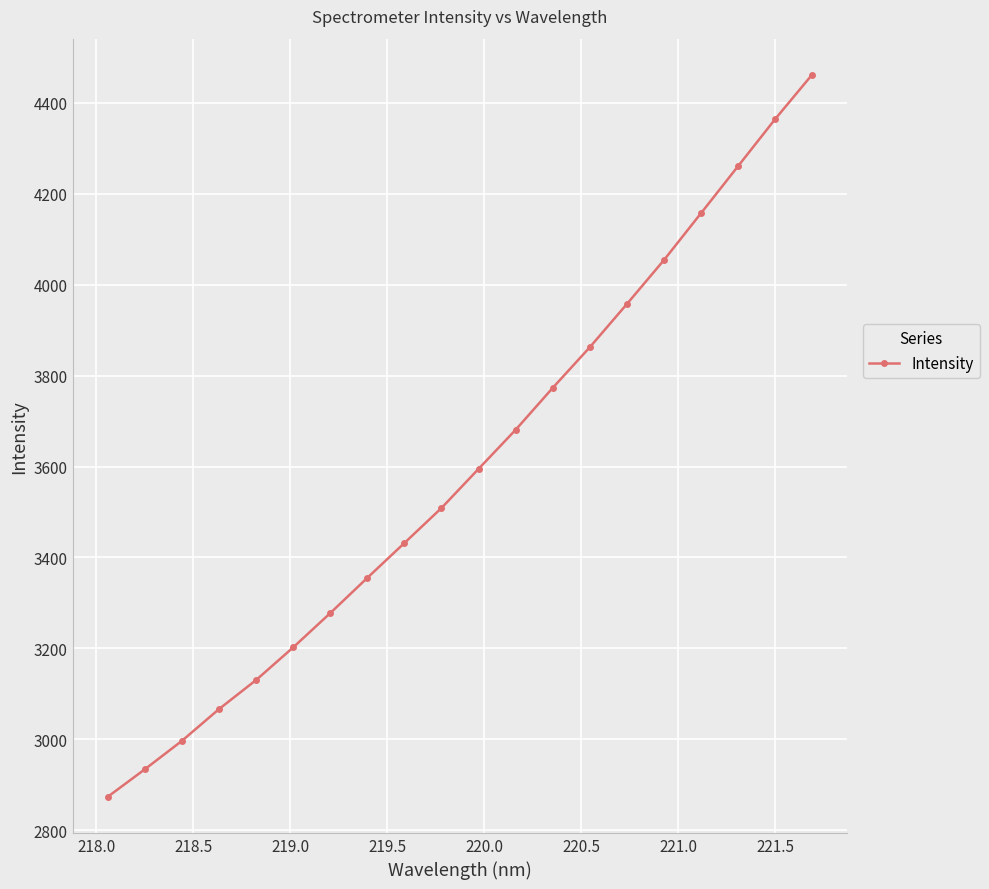

What is the sum of all values?

71943.2